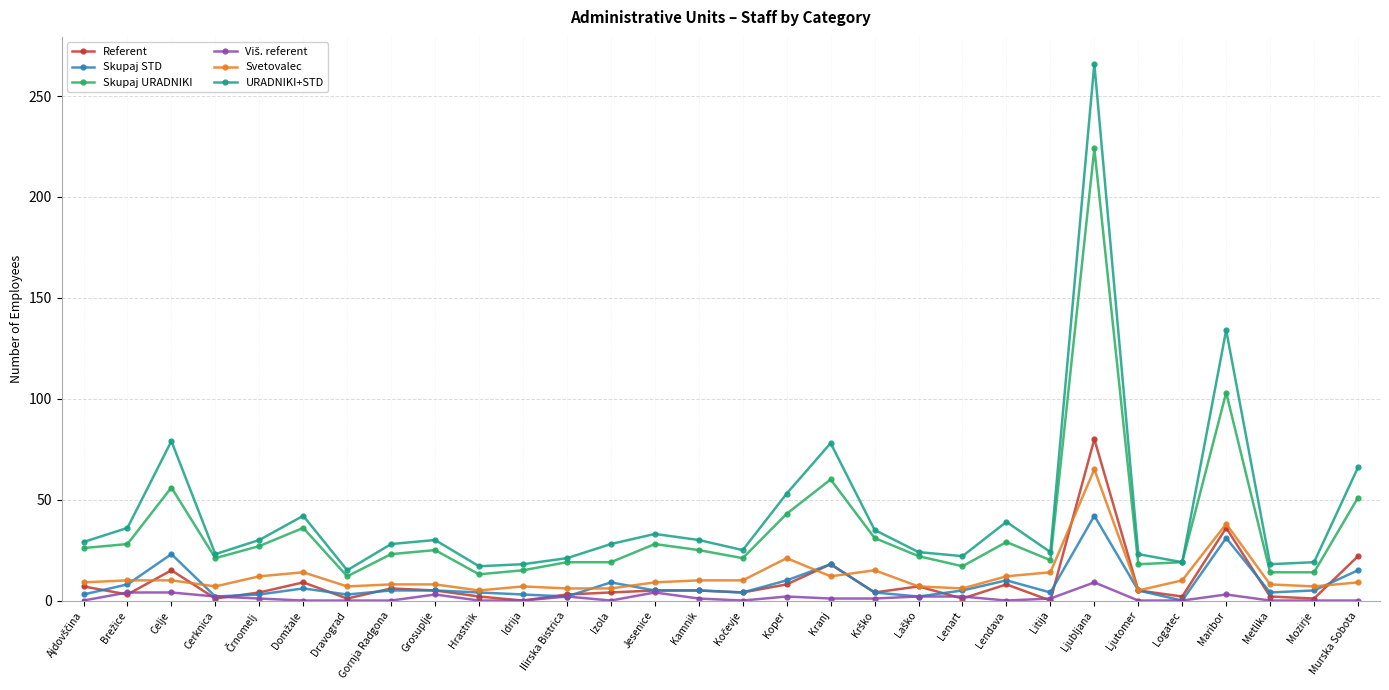

What is the maximum value shown in the chart?

266